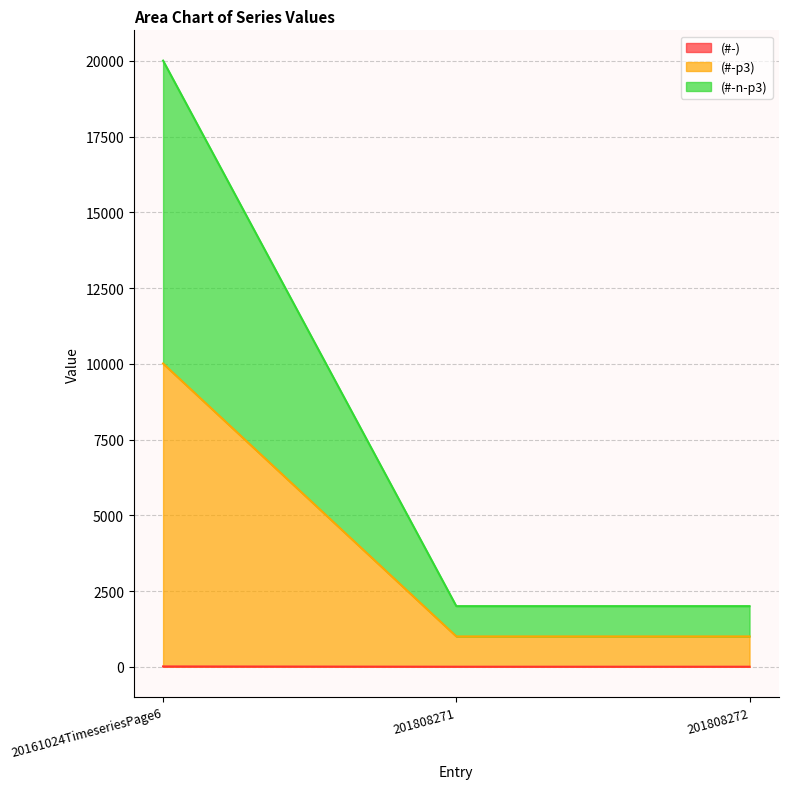

How many values in the (#-n-p3) series exceed 2001?

1